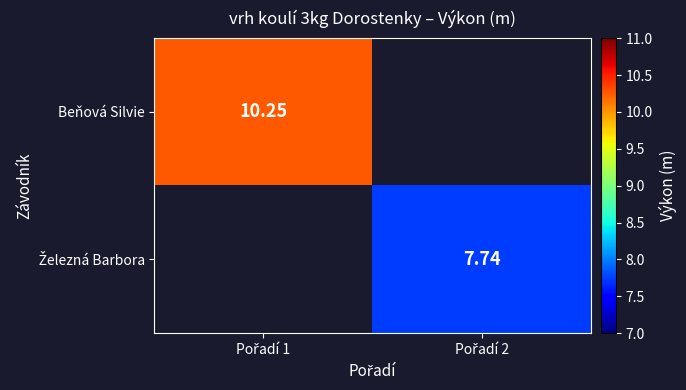

At which category does the chart reach its minimum across all series?

Pořadí 2